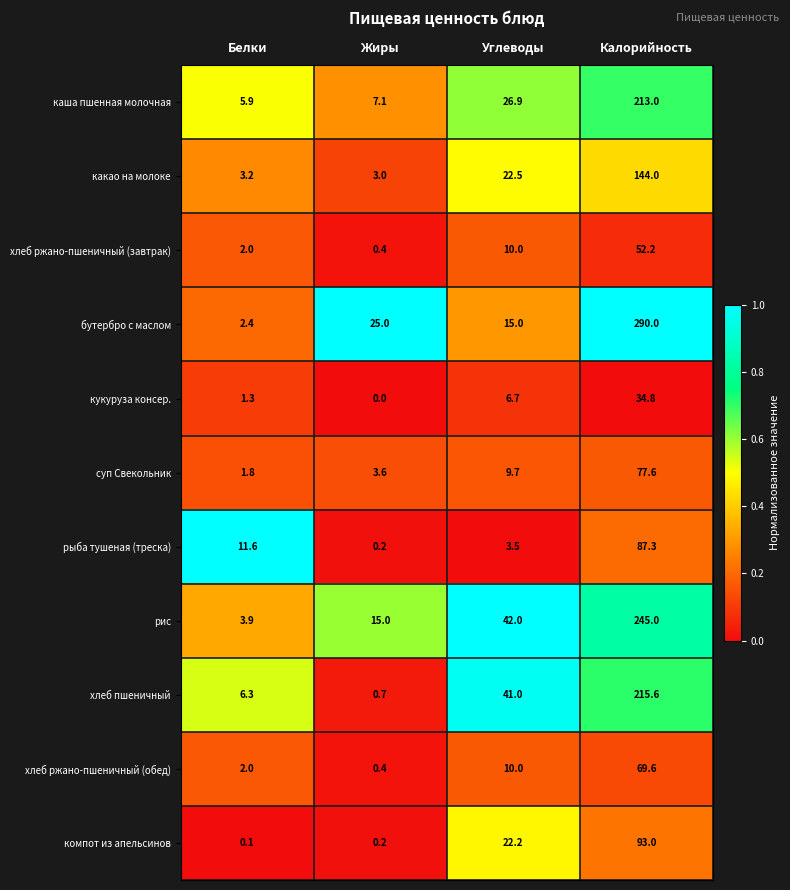

Which category has the highest value across all series?

Калорийность